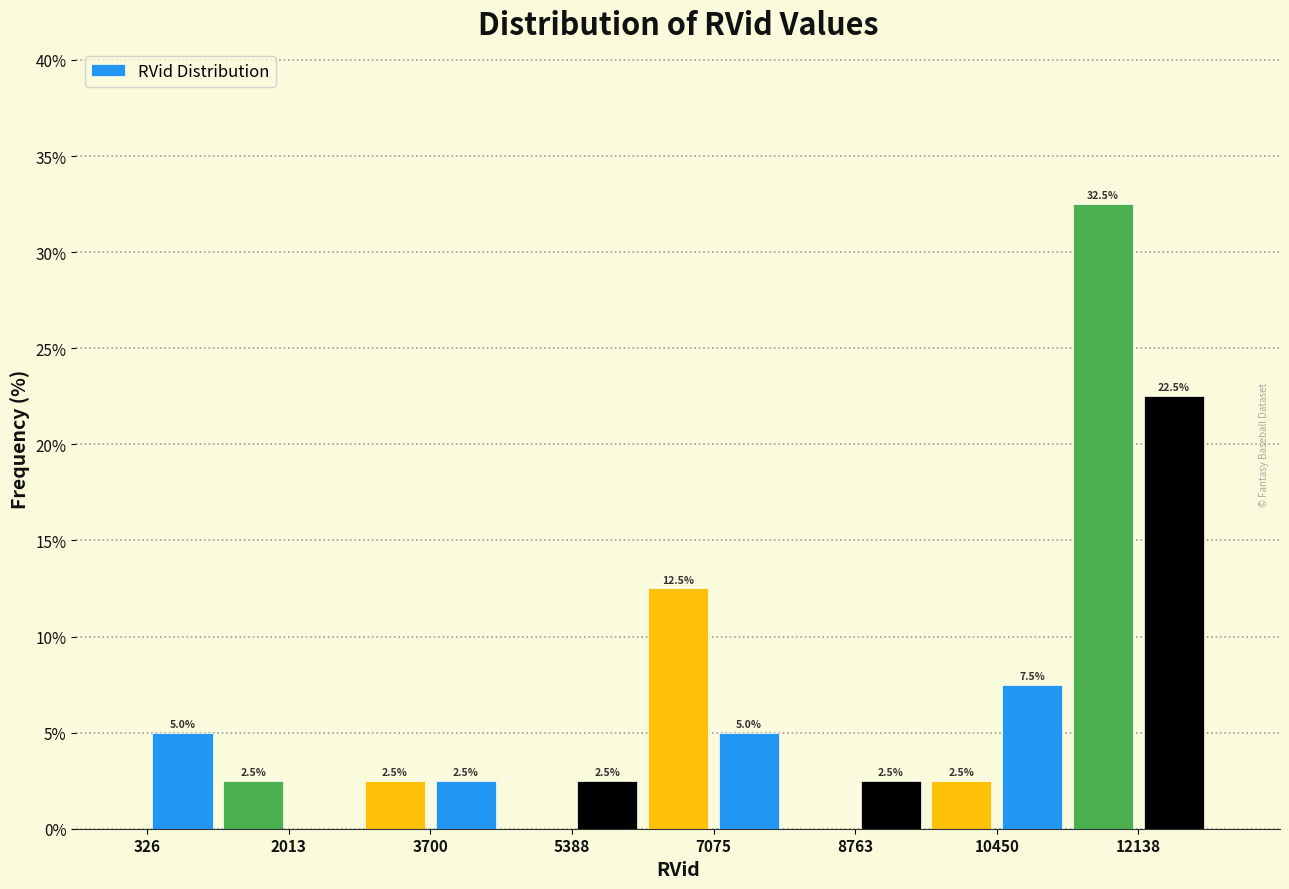

Which range on the x-axis has the tallest bar?

11200 to 12200